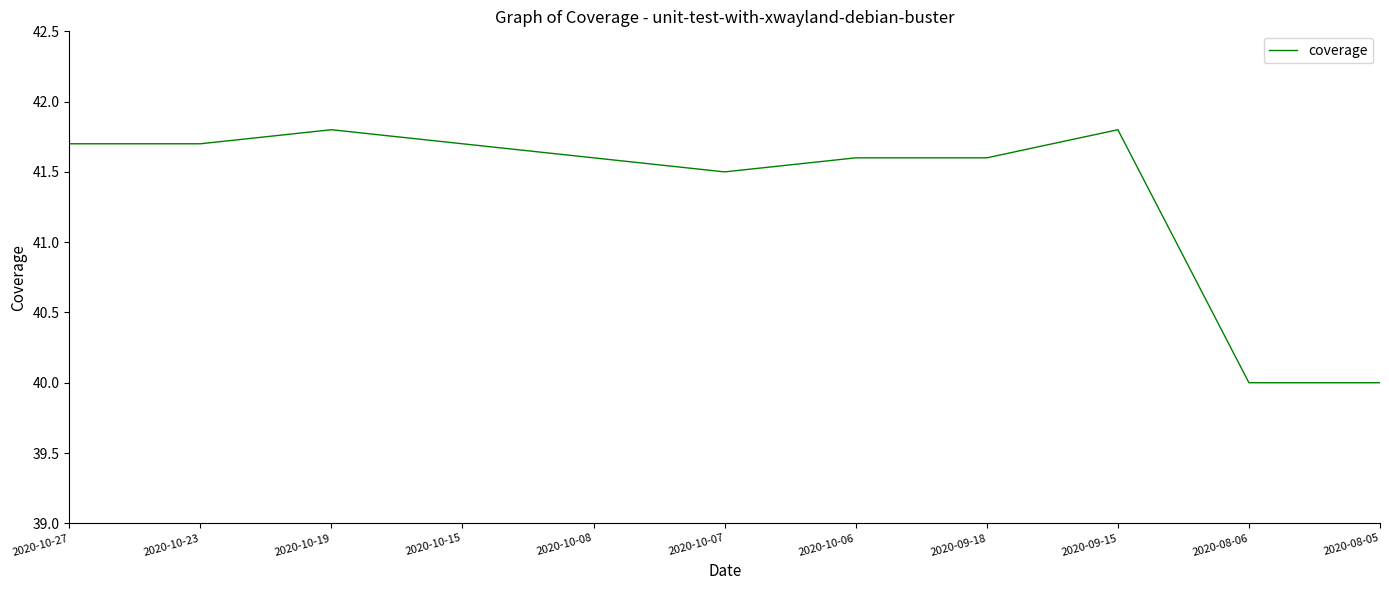

Where does the data first go above 41?

2020-10-27